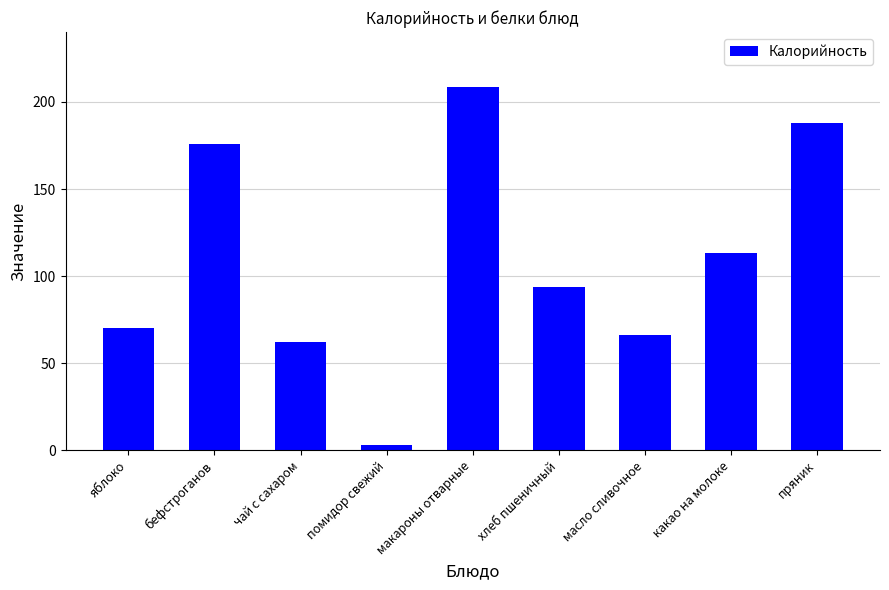

What is the average value?

109.1